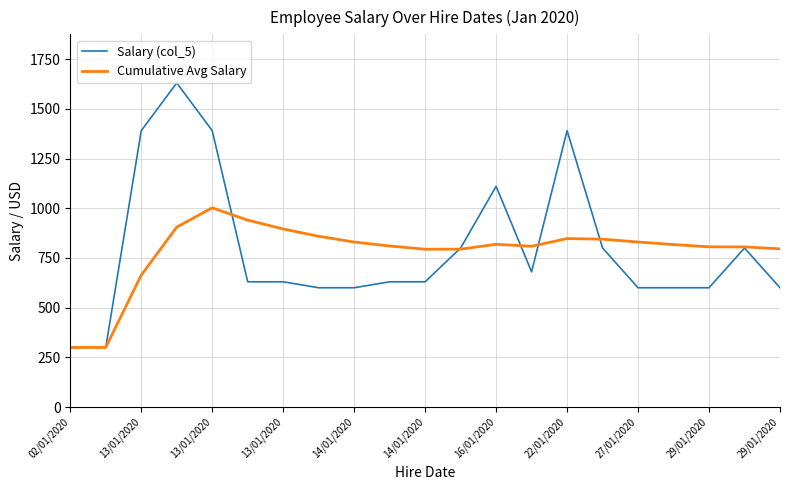

What is the lowest value of the Cumulative Avg Salary series?

300.0